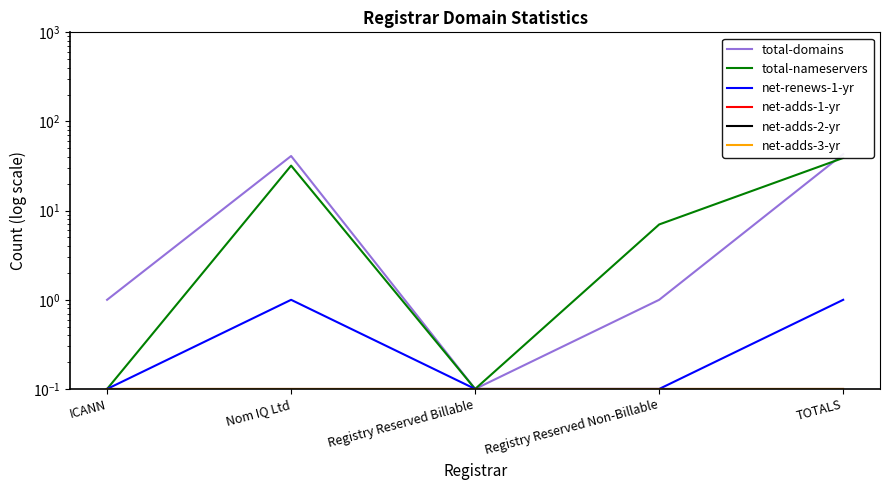

List the labels in order of net-adds-1-yr value, largest first.

ICANN, Nom IQ Ltd, Registry Reserved Billable, Registry Reserved Non-Billable, TOTALS